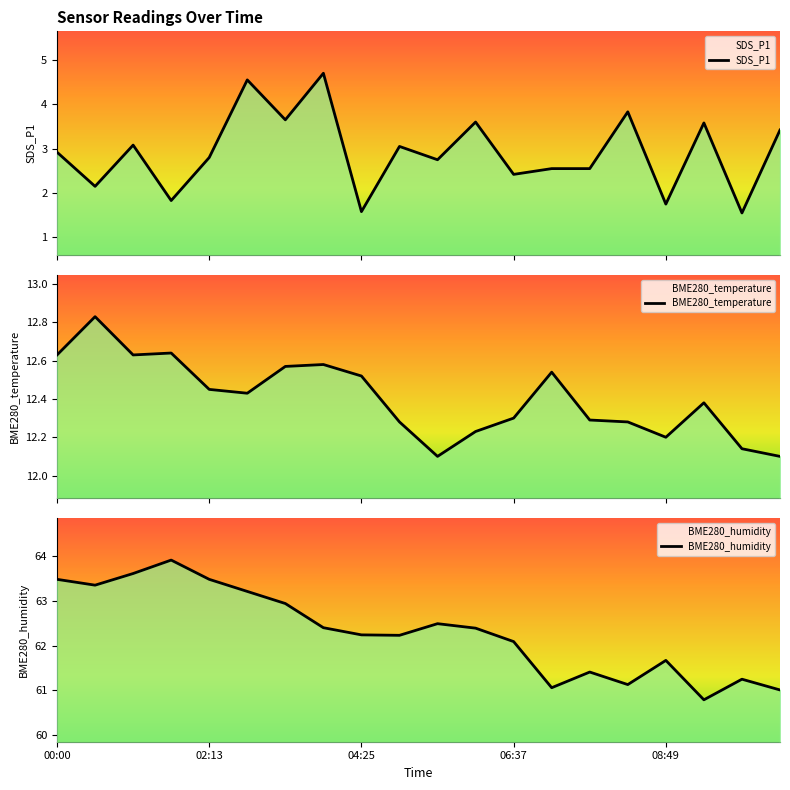

The SDS_P1 series shows 3.2 at 06:37. True or false?

False